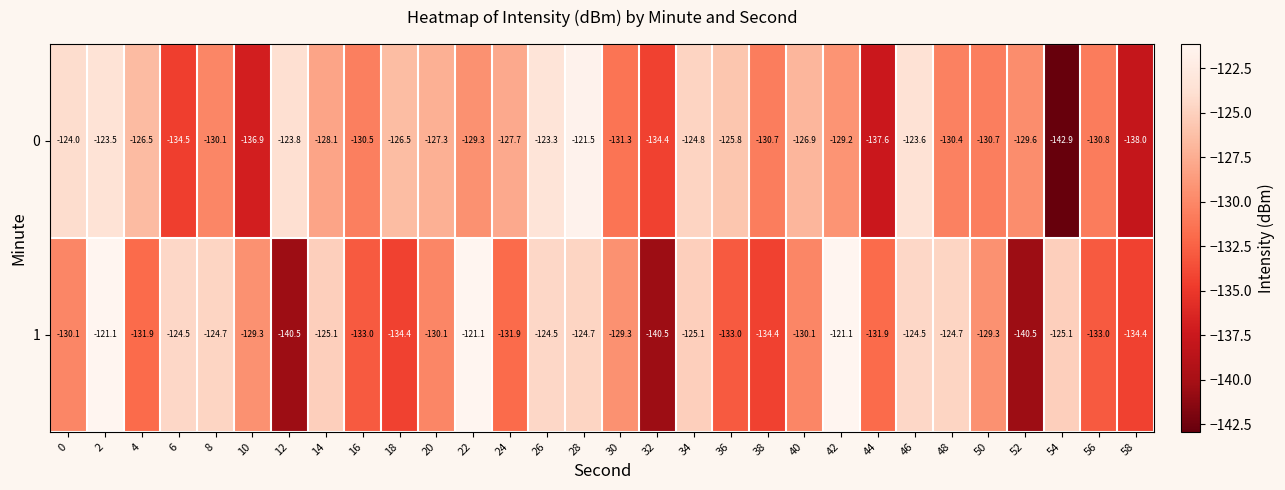

What is the total value across all series at 30?

-260.6